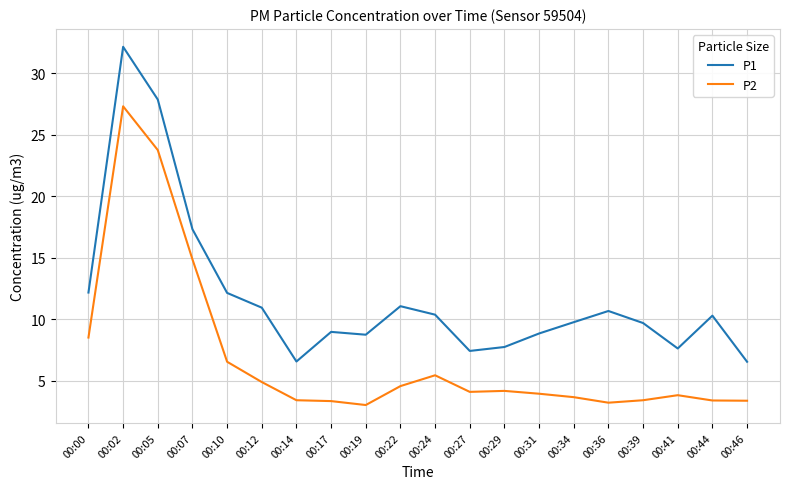

True or false: P2 and P1 cross at least once.

False